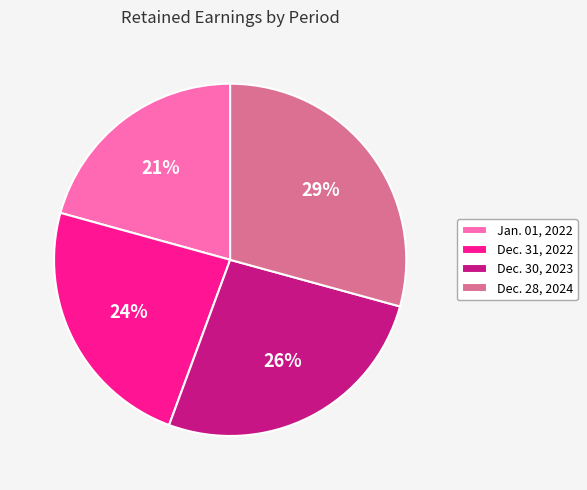

Is Jan. 01, 2022 the majority of the pie?

No